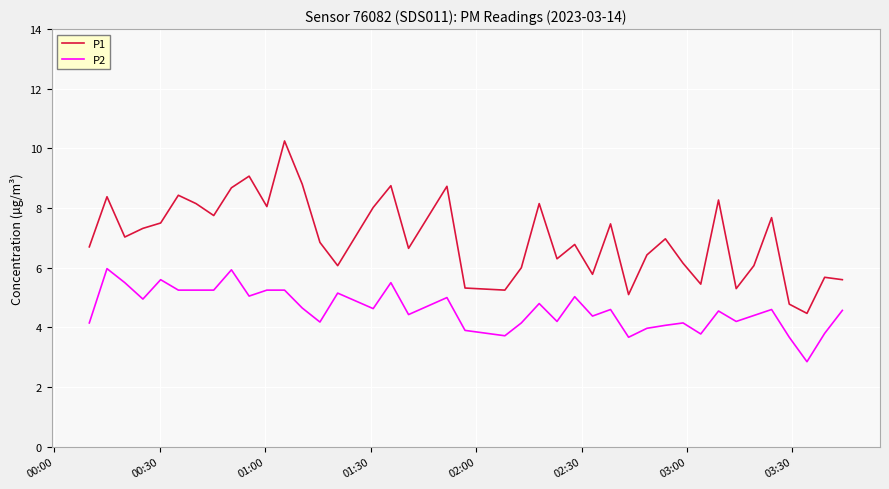

True or false: P1 and P2 intersect in this chart.

False